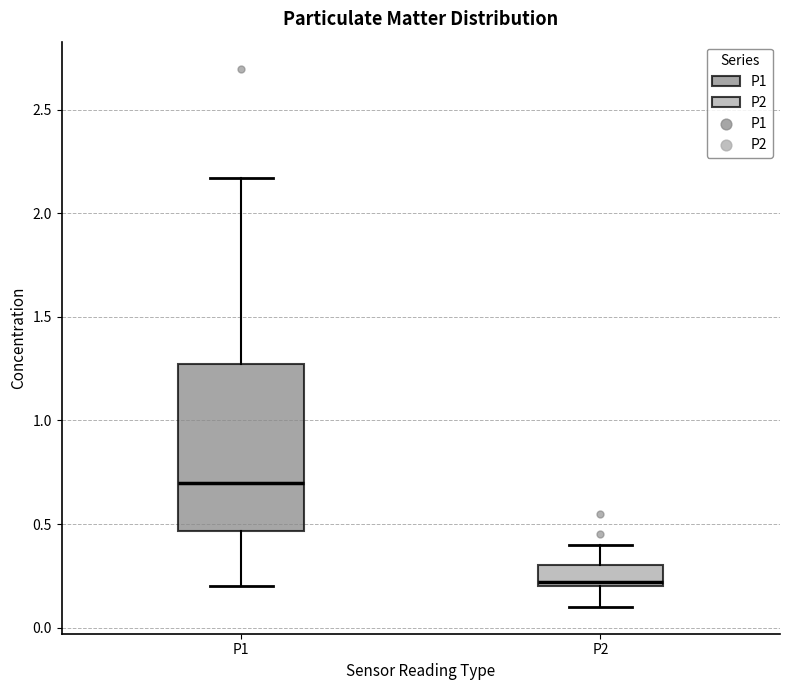

Which box has the highest median line?

P1